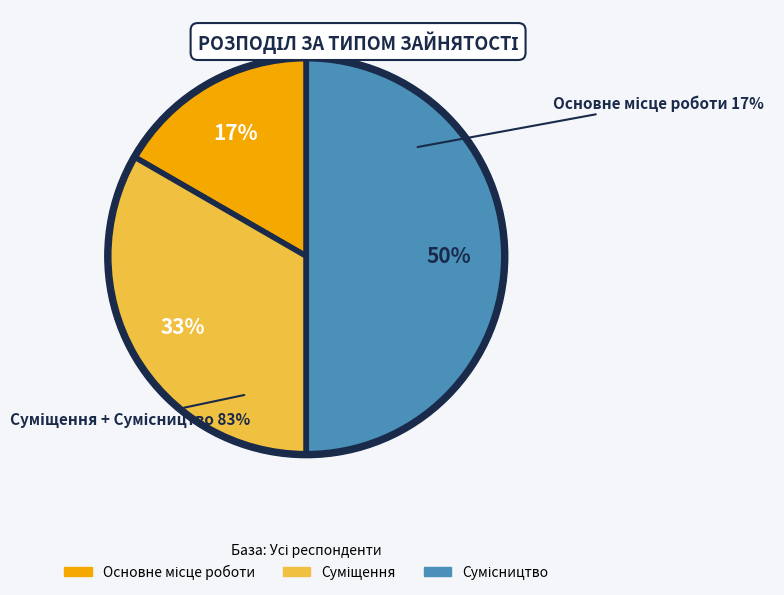

Is there any slice that represents more than half of the pie?

No